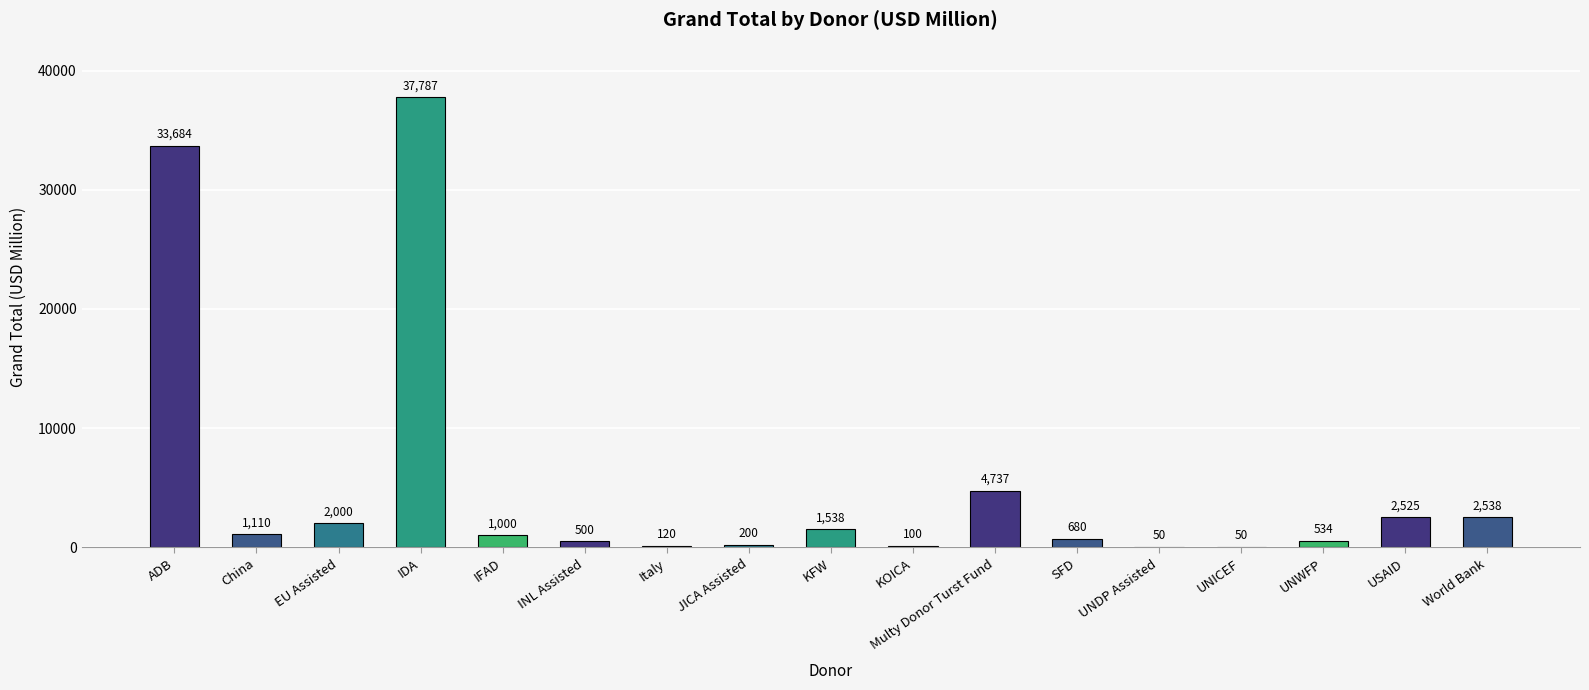

What is the sum of all values?

89152.2